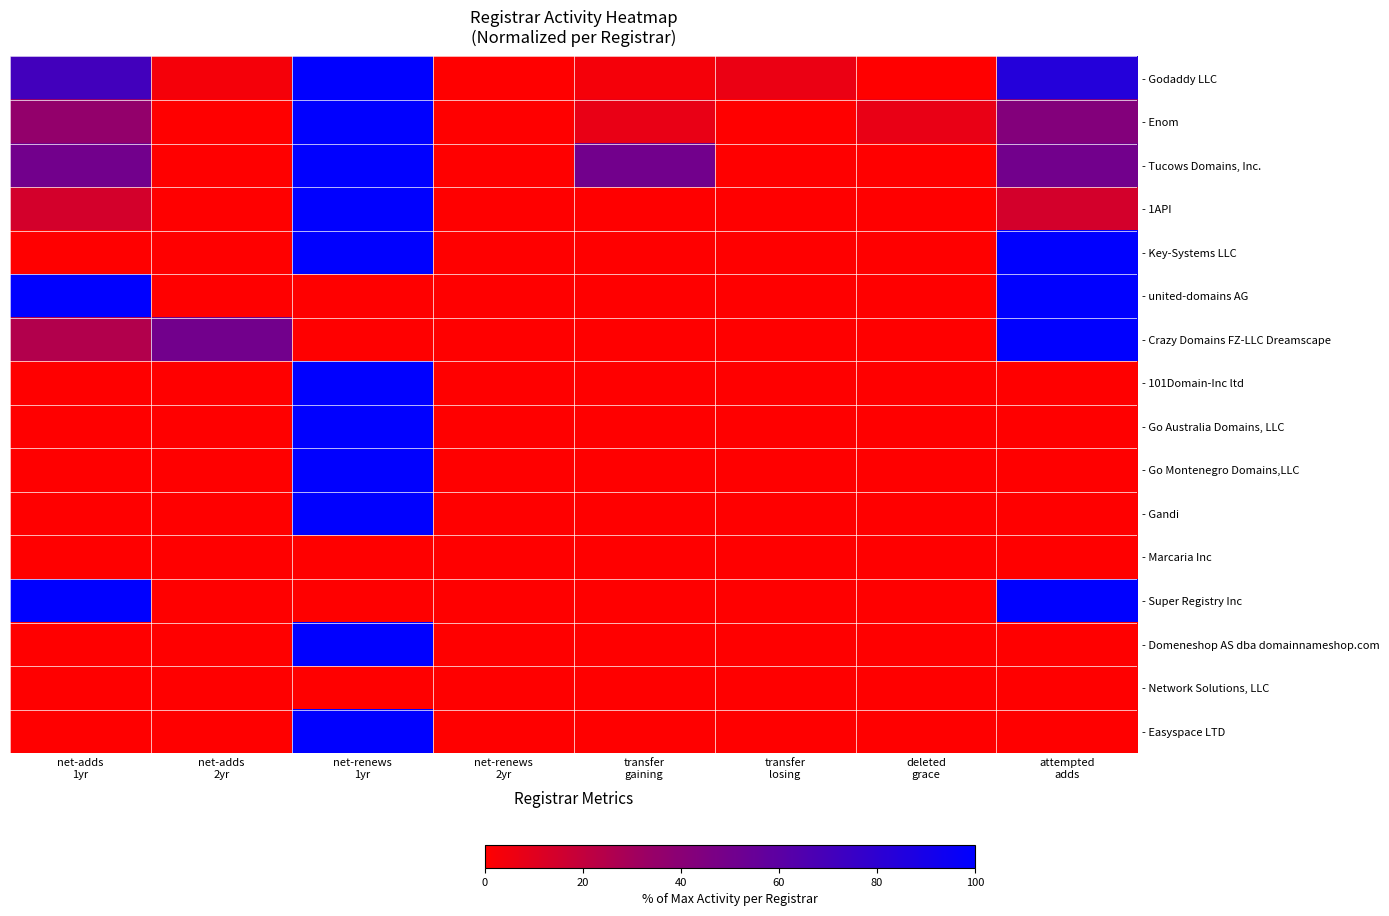

Reading left to right, what are all the values shown in this chart?

- Godaddy LLC: net-adds
1yr=71.0	net-adds
2yr=3.2	net-renews
1yr=100.0	net-renews
2yr=0.0	transfer
gaining=3.2	transfer
losing=6.5	deleted
grace=0.0	attempted
adds=83.9
- Enom: net-adds
1yr=35.7	net-adds
2yr=0.0	net-renews
1yr=100.0	net-renews
2yr=0.0	transfer
gaining=7.1	transfer
losing=0.0	deleted
grace=7.1	attempted
adds=42.9
- Tucows Domains, Inc.: net-adds
1yr=50.0	net-adds
2yr=0.0	net-renews
1yr=100.0	net-renews
2yr=0.0	transfer
gaining=50.0	transfer
losing=0.0	deleted
grace=0.0	attempted
adds=50.0
- 1API: net-adds
1yr=14.3	net-adds
2yr=0.0	net-renews
1yr=100.0	net-renews
2yr=0.0	transfer
gaining=0.0	transfer
losing=0.0	deleted
grace=0.0	attempted
adds=14.3
- Key-Systems LLC: net-adds
1yr=0.0	net-adds
2yr=0.0	net-renews
1yr=100.0	net-renews
2yr=0.0	transfer
gaining=0.0	transfer
losing=0.0	deleted
grace=0.0	attempted
adds=100.0
- united-domains AG: net-adds
1yr=100.0	net-adds
2yr=0.0	net-renews
1yr=0.0	net-renews
2yr=0.0	transfer
gaining=0.0	transfer
losing=0.0	deleted
grace=0.0	attempted
adds=100.0
- Crazy Domains FZ-LLC Dreamscape: net-adds
1yr=25.0	net-adds
2yr=50.0	net-renews
1yr=0.0	net-renews
2yr=0.0	transfer
gaining=0.0	transfer
losing=0.0	deleted
grace=0.0	attempted
adds=100.0
- 101Domain-Inc ltd: net-adds
1yr=0.0	net-adds
2yr=0.0	net-renews
1yr=100.0	net-renews
2yr=0.0	transfer
gaining=0.0	transfer
losing=0.0	deleted
grace=0.0	attempted
adds=0.0
- Go Australia Domains, LLC: net-adds
1yr=0.0	net-adds
2yr=0.0	net-renews
1yr=100.0	net-renews
2yr=0.0	transfer
gaining=0.0	transfer
losing=0.0	deleted
grace=0.0	attempted
adds=0.0
- Go Montenegro Domains,LLC: net-adds
1yr=0.0	net-adds
2yr=0.0	net-renews
1yr=100.0	net-renews
2yr=0.0	transfer
gaining=0.0	transfer
losing=0.0	deleted
grace=0.0	attempted
adds=0.0
- Gandi: net-adds
1yr=0.0	net-adds
2yr=0.0	net-renews
1yr=100.0	net-renews
2yr=0.0	transfer
gaining=0.0	transfer
losing=0.0	deleted
grace=0.0	attempted
adds=0.0
- Marcaria Inc: net-adds
1yr=0.0	net-adds
2yr=0.0	net-renews
1yr=0.0	net-renews
2yr=0.0	transfer
gaining=0.0	transfer
losing=0.0	deleted
grace=0.0	attempted
adds=0.0
- Super Registry Inc: net-adds
1yr=100.0	net-adds
2yr=0.0	net-renews
1yr=0.0	net-renews
2yr=0.0	transfer
gaining=0.0	transfer
losing=0.0	deleted
grace=0.0	attempted
adds=100.0
- Domeneshop AS dba domainnameshop.com: net-adds
1yr=0.0	net-adds
2yr=0.0	net-renews
1yr=100.0	net-renews
2yr=0.0	transfer
gaining=0.0	transfer
losing=0.0	deleted
grace=0.0	attempted
adds=0.0
- Network Solutions, LLC: net-adds
1yr=0.0	net-adds
2yr=0.0	net-renews
1yr=0.0	net-renews
2yr=0.0	transfer
gaining=0.0	transfer
losing=0.0	deleted
grace=0.0	attempted
adds=0.0
- Easyspace LTD: net-adds
1yr=0.0	net-adds
2yr=0.0	net-renews
1yr=100.0	net-renews
2yr=0.0	transfer
gaining=0.0	transfer
losing=0.0	deleted
grace=0.0	attempted
adds=0.0